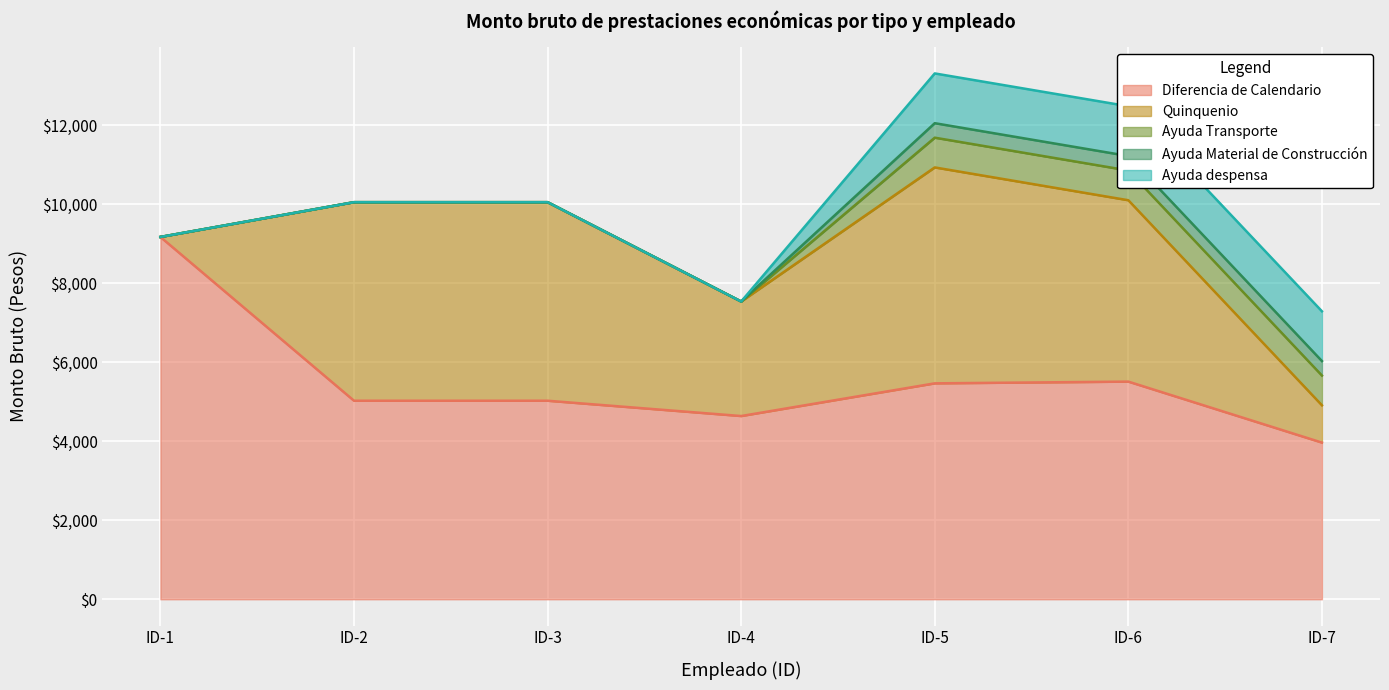

Where is Diferencia de Calendario nearest to the value 6570?

ID-6